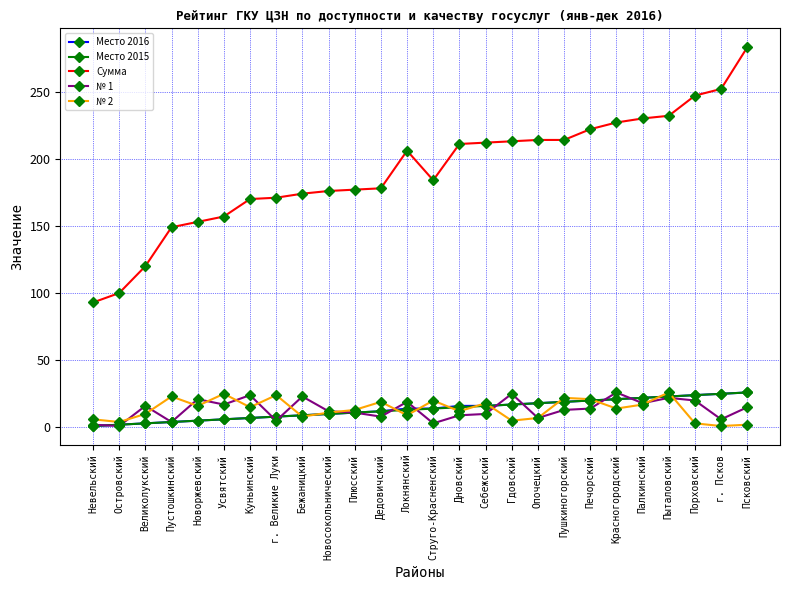

How many lines are shown in the chart?

5